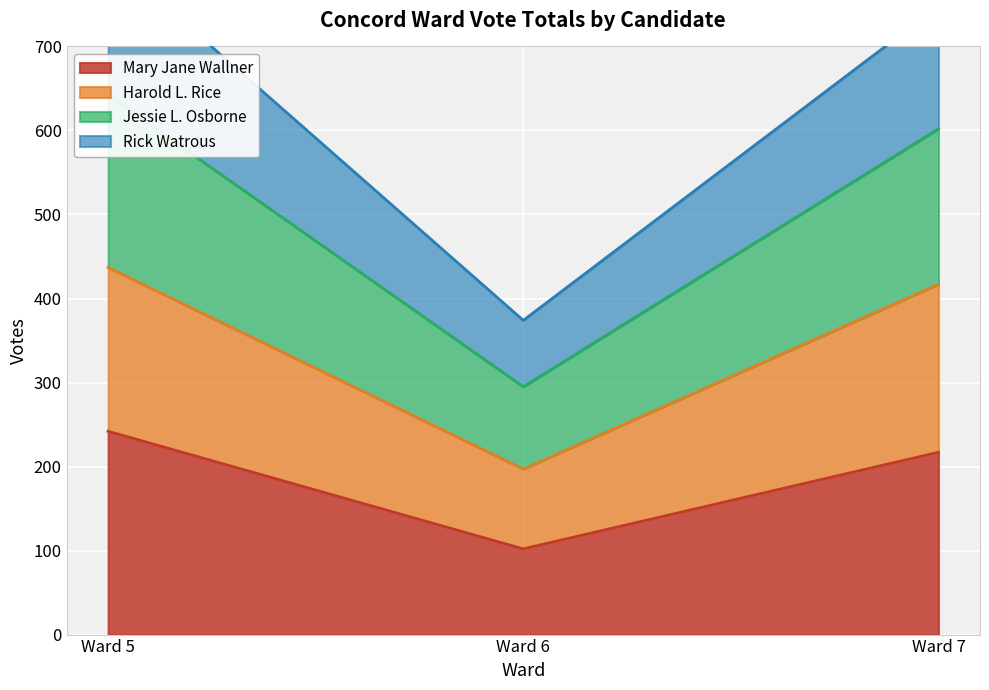

The value of Mary Jane Wallner at Ward 7 is 217. True or false?

True